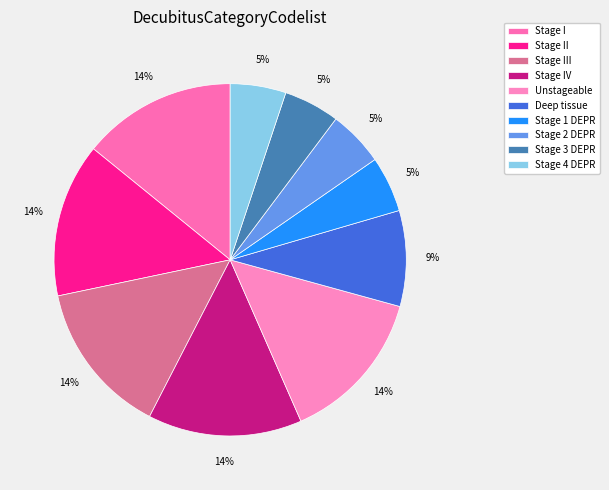

How many slices are in this pie chart?

10